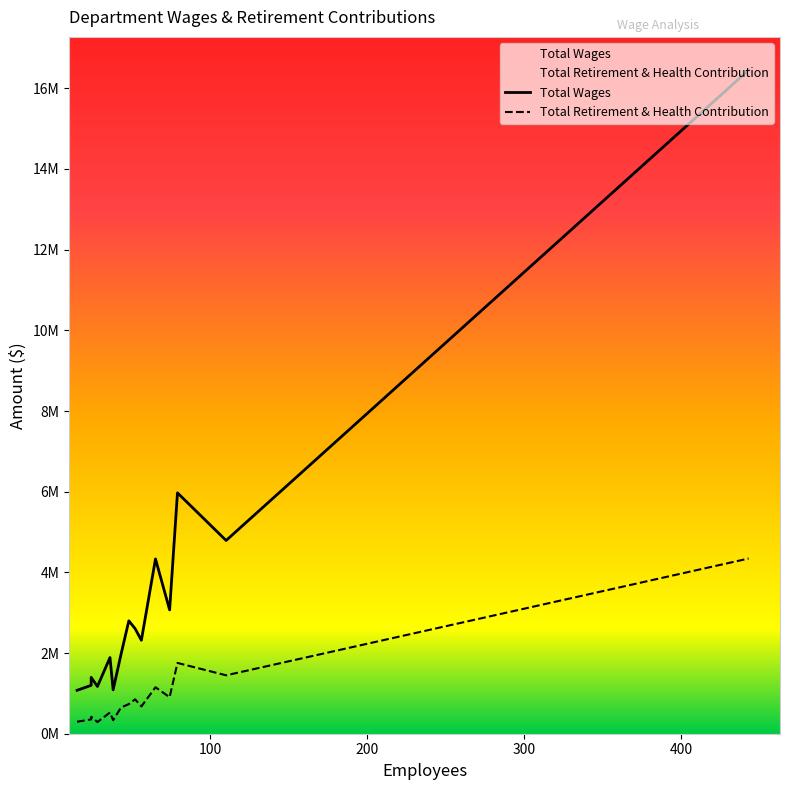

True or false: Total Wages and Total Retirement & Health Contribution cross at least once.

False